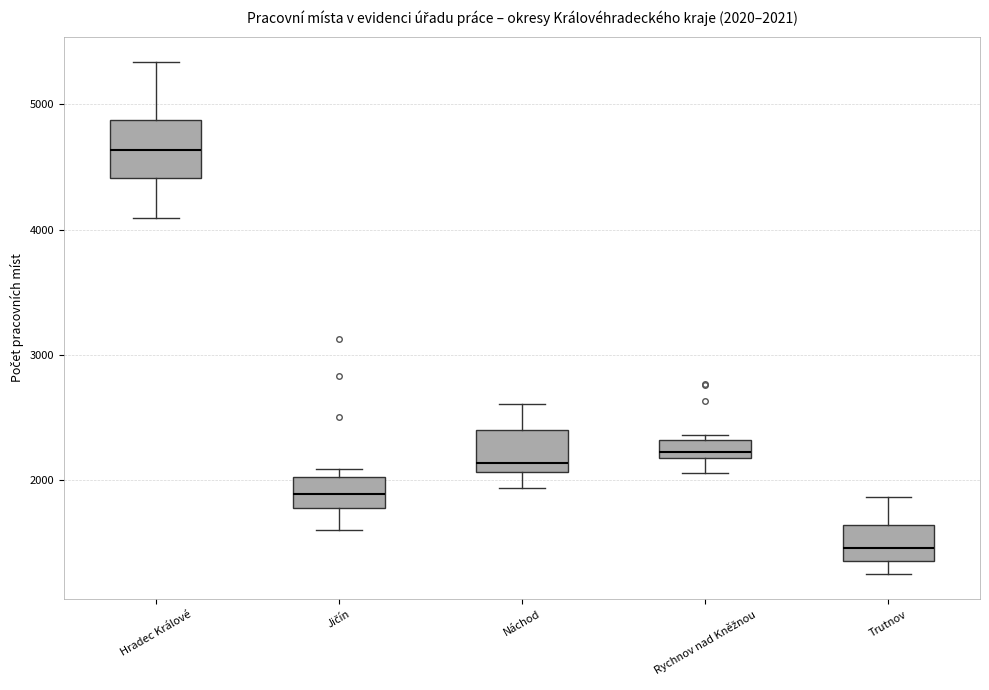

Comparing the boxes themselves (not the whiskers), which one is the tallest?

Hradec Králové